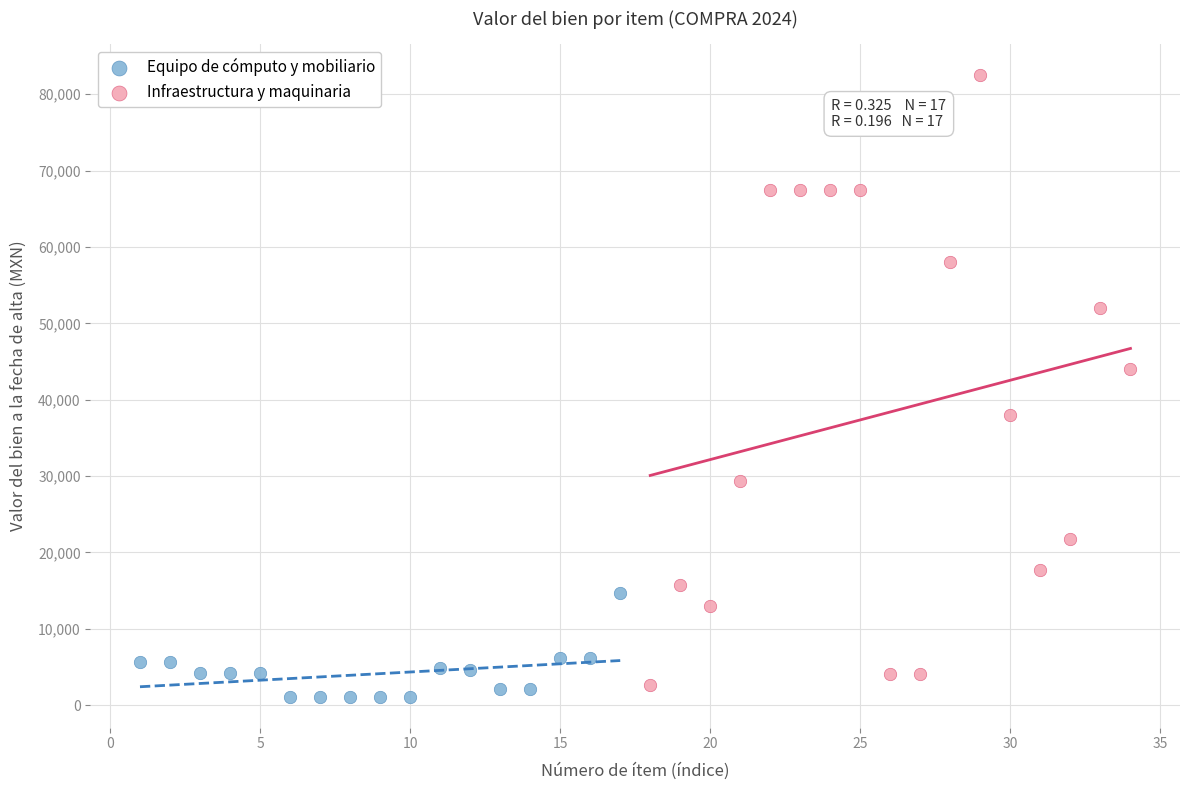

Which series contains the highest Y value?

Infraestructura y maquinaria